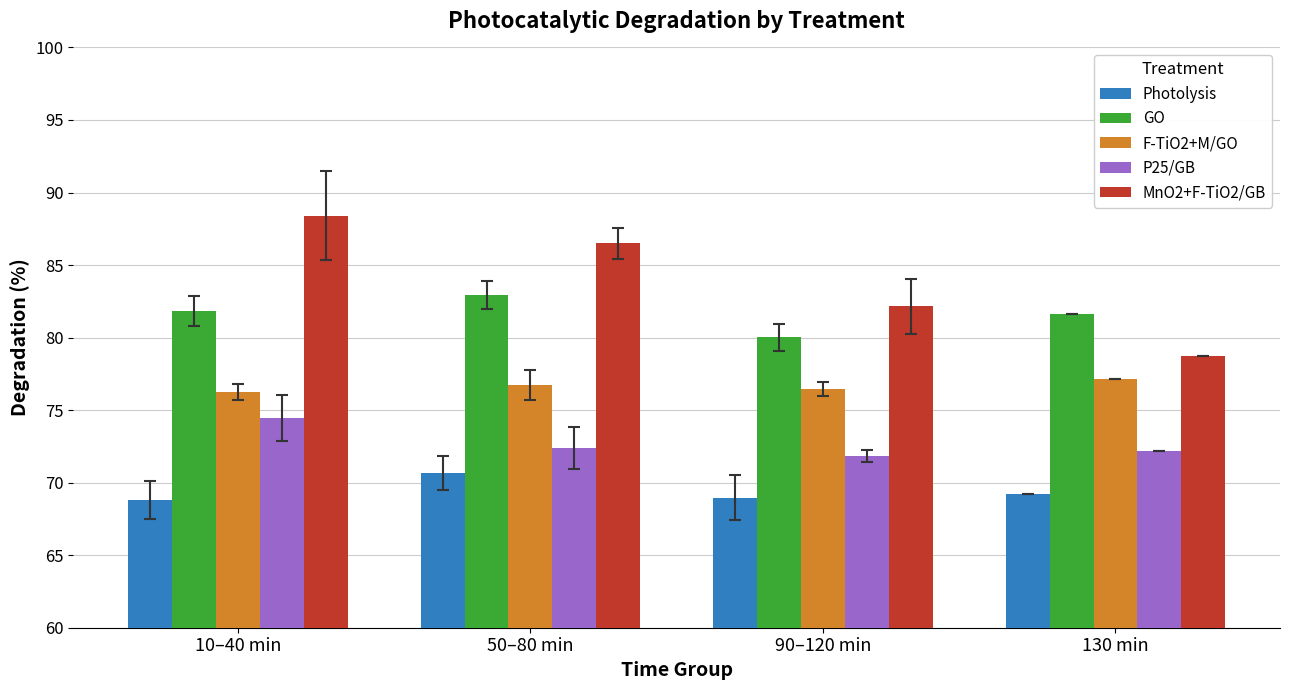

At how many categories does at least one series exceed 70?

4